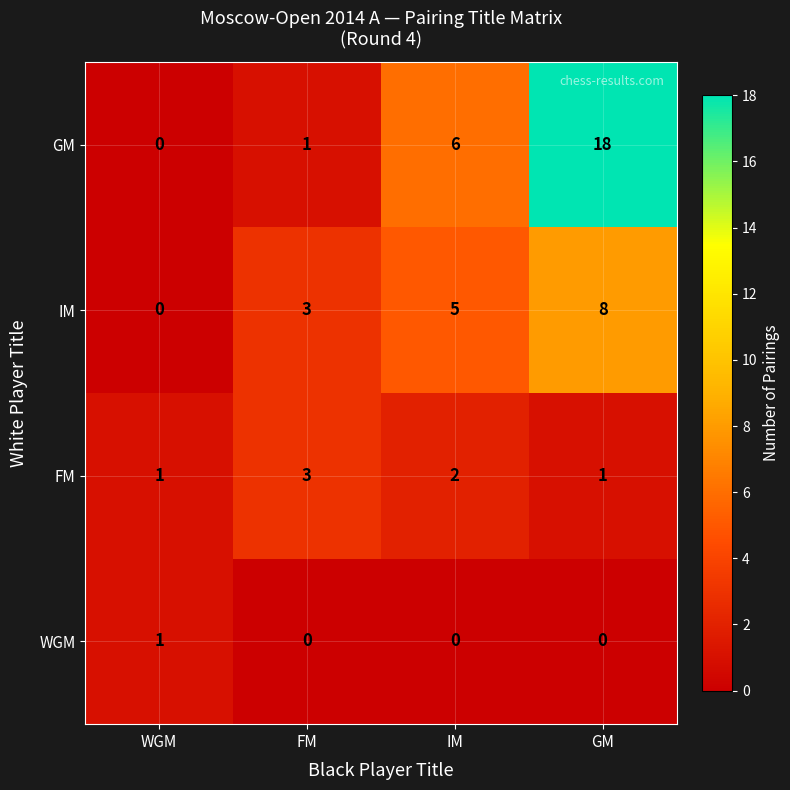

What is the difference between the GM values at FM and IM?

5